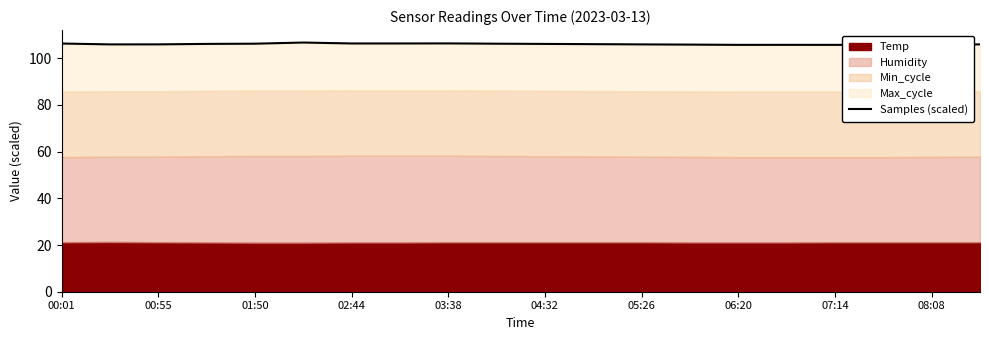

Is it true that Samples (scaled) equals 48.0 at 07:14?

False